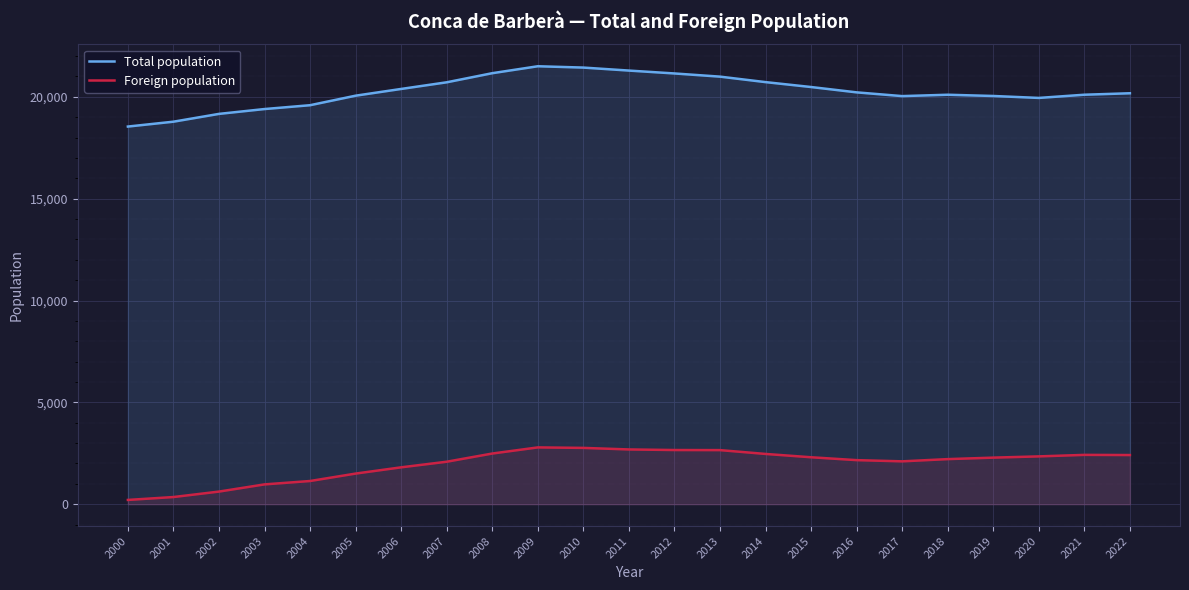

What is the value of the Foreign population point at the 9th from the left?

2486